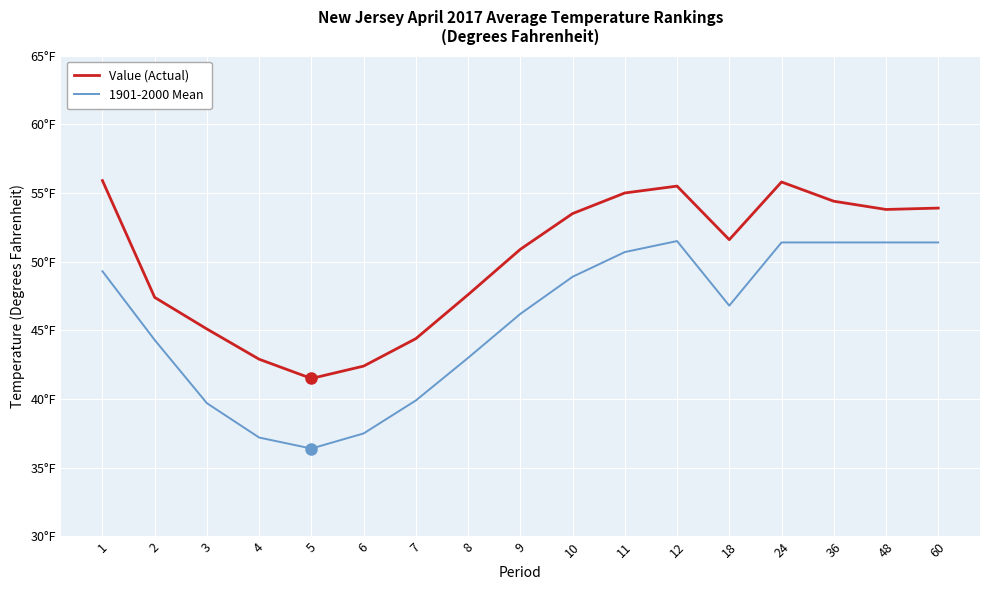

What is the difference between the second highest and minimum values in the 1901-2000 Mean series?

15.0